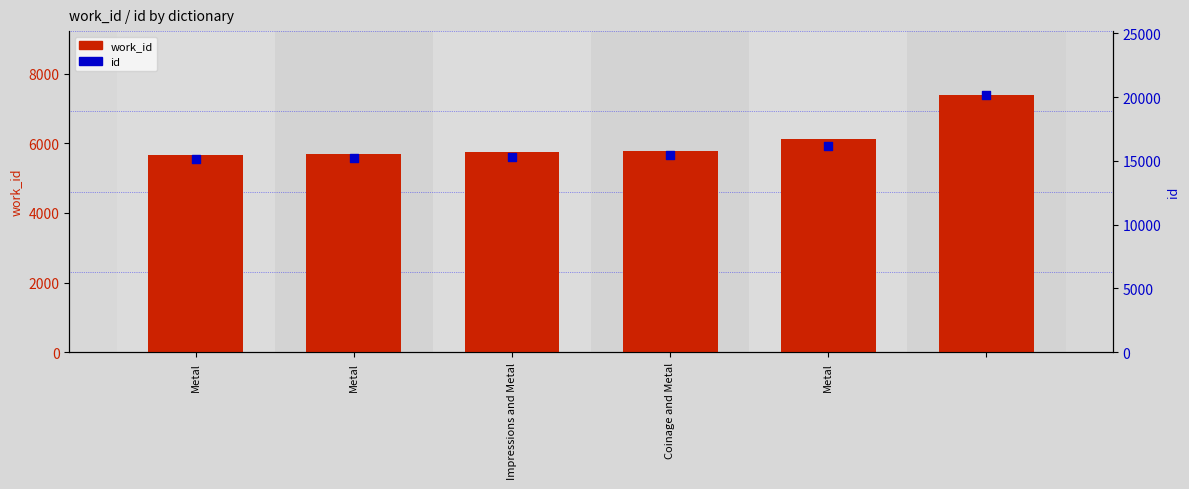

At how many categories does at least one series exceed 15704?

2